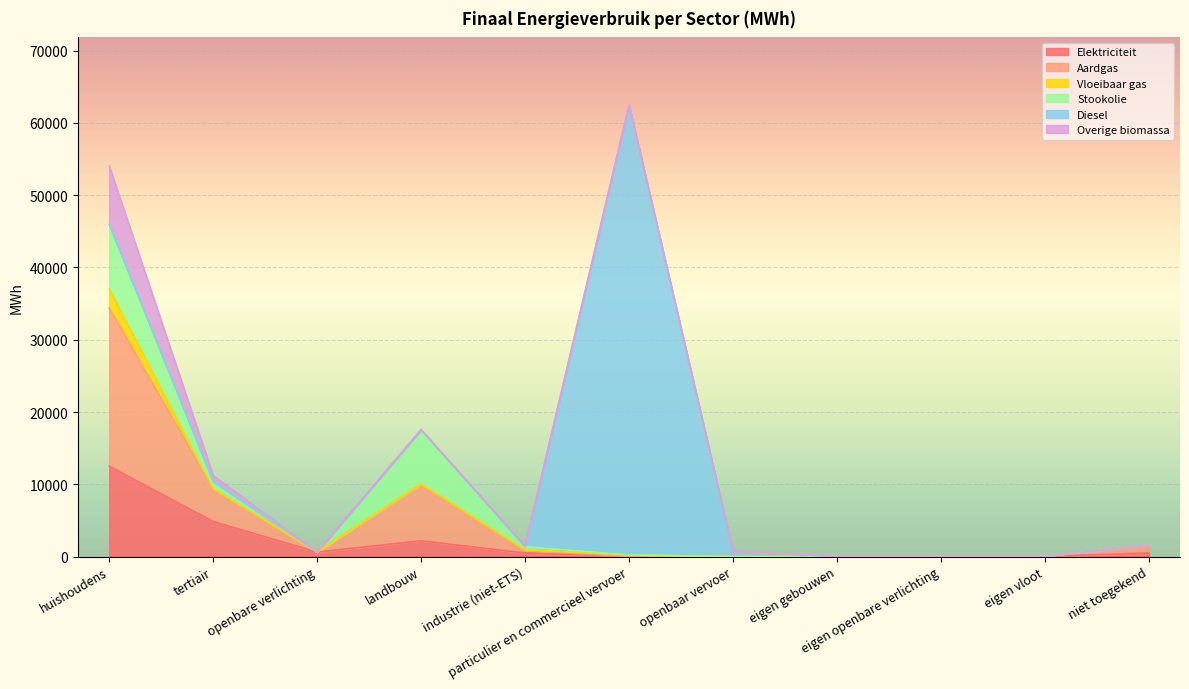

At which label does Aardgas reach its minimum?

openbare verlichting